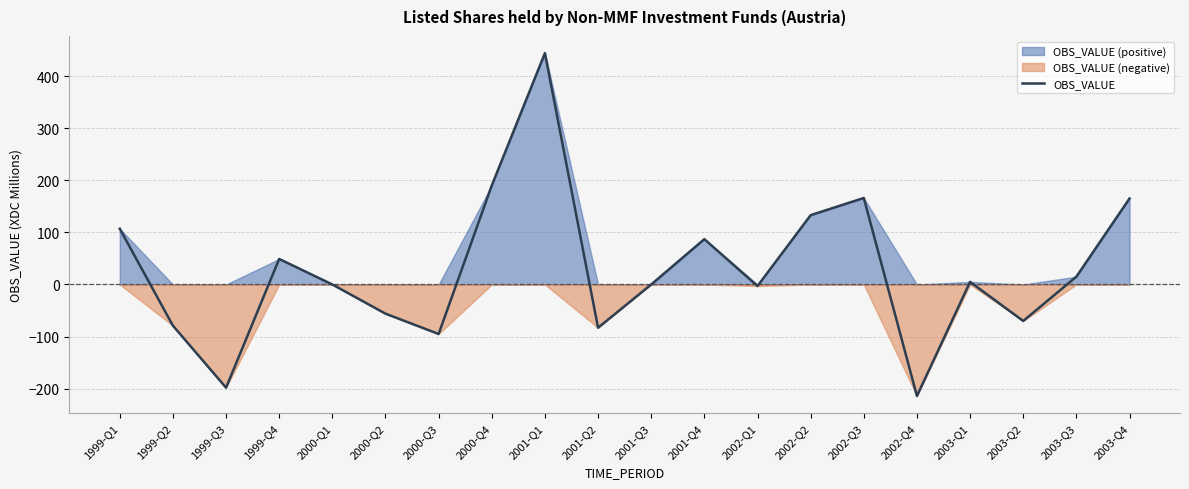

List the labels in order of value, largest first.

2001-Q1, 2000-Q4, 2002-Q3, 2003-Q4, 2002-Q2, 1999-Q1, 2001-Q4, 1999-Q4, 2003-Q3, 2003-Q1, 2000-Q1, 2001-Q3, 2002-Q1, 2000-Q2, 2003-Q2, 1999-Q2, 2001-Q2, 2000-Q3, 1999-Q3, 2002-Q4